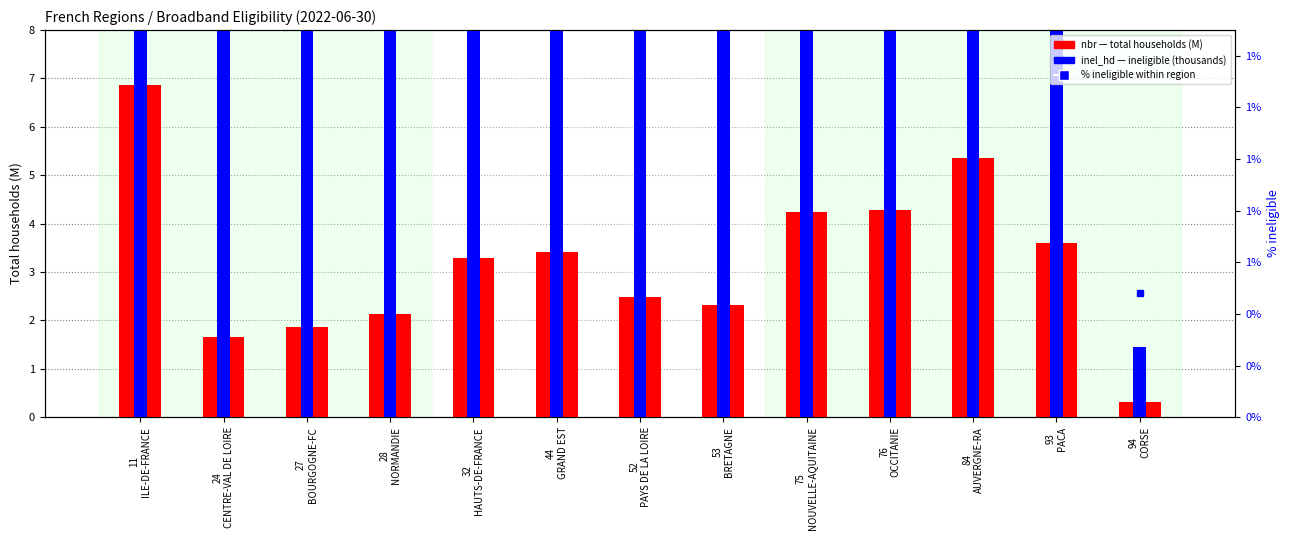

What is the sum of the inel_hd (thousands) values at 11
ILE-DE-FRANCE and 27
BOURGOGNE-FC?

37.1